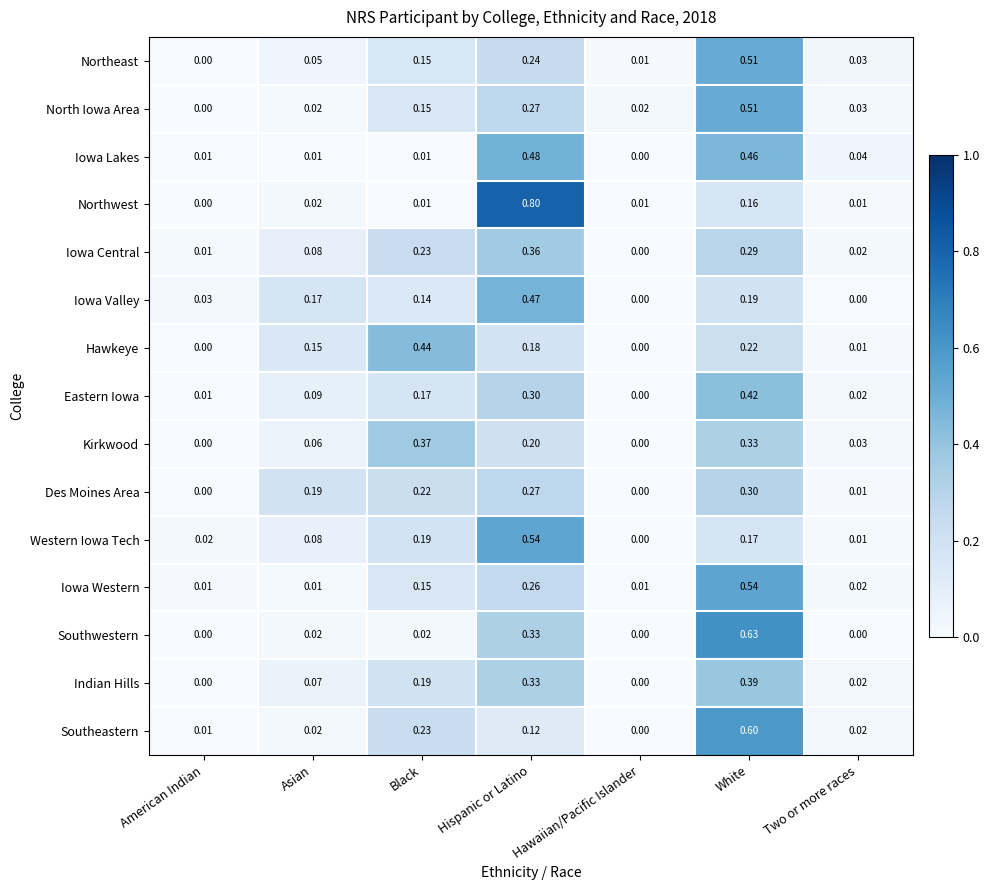

Rank the categories by Iowa Central value from highest to lowest.

Hispanic or Latino, White, Black, Asian, Two or more races, American Indian, Hawaiian/Pacific Islander